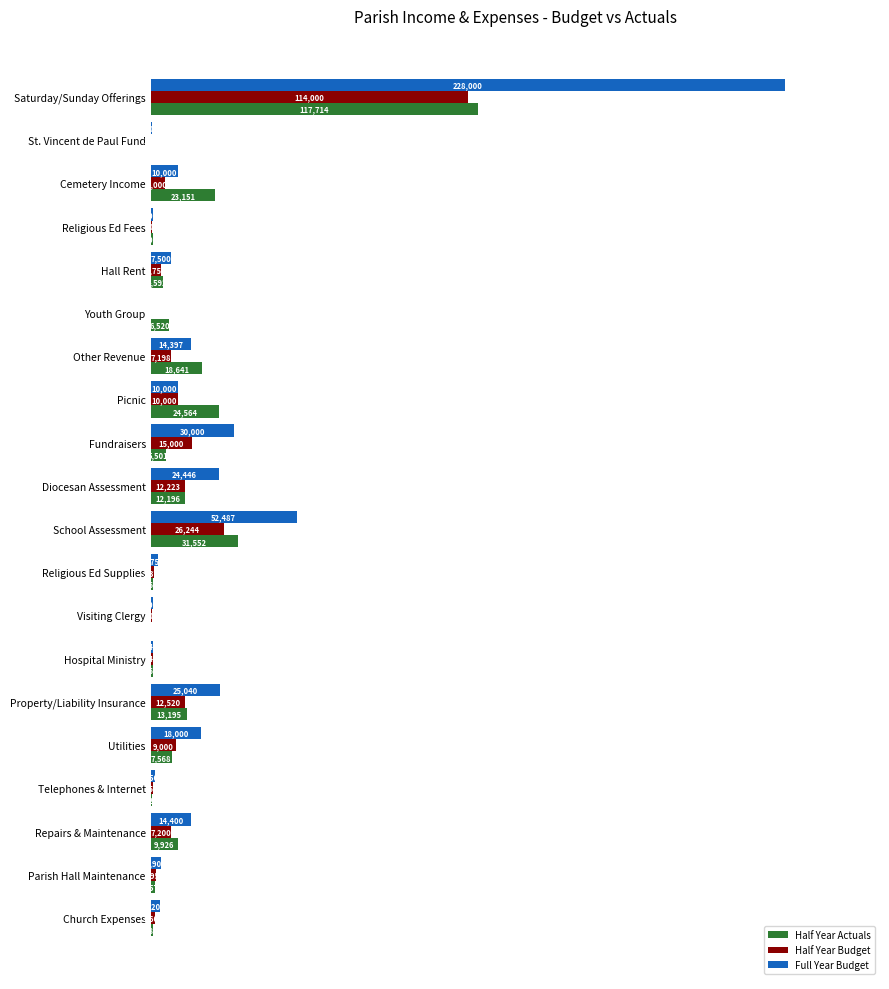

Is the value of Full Year Budget at Other Revenue greater than the value of Half Year Budget at Utilities?

Yes